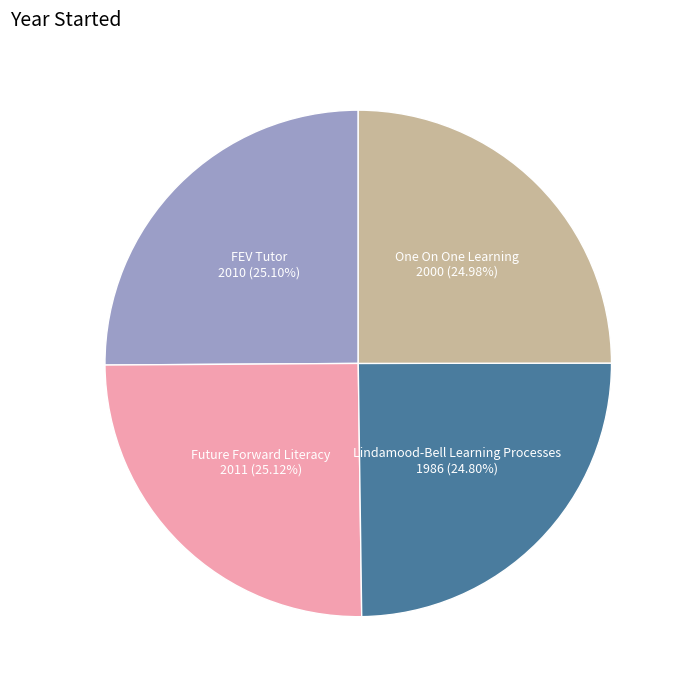

Is there any slice that represents more than half of the pie?

No